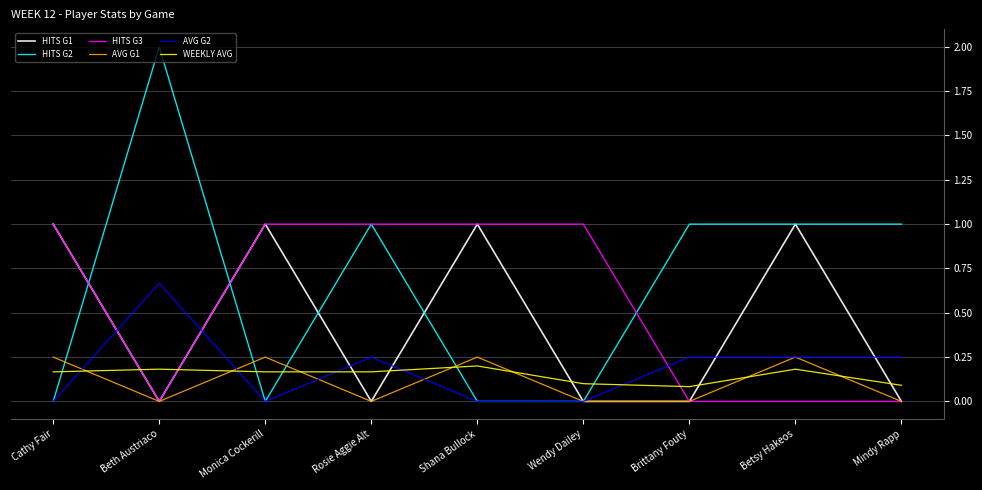

At which category does the chart reach its peak across all series?

Beth Austriaco